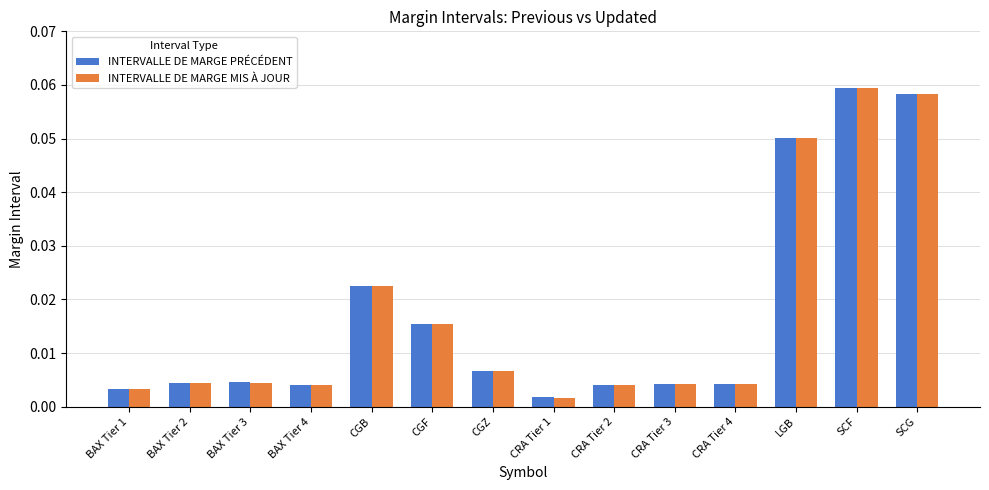

What are all the series names shown in the legend?

INTERVALLE DE MARGE PRÉCÉDENT, INTERVALLE DE MARGE MIS À JOUR